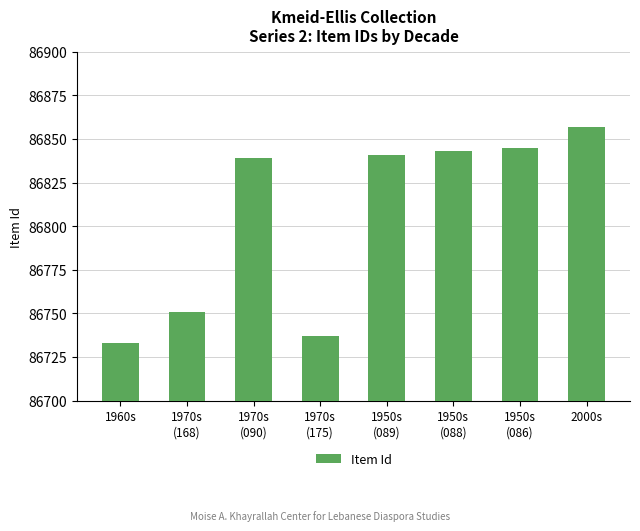

List the labels in order of value, largest first.

2000s, 1950s
(086), 1950s
(088), 1950s
(089), 1970s
(090), 1970s
(168), 1970s
(175), 1960s